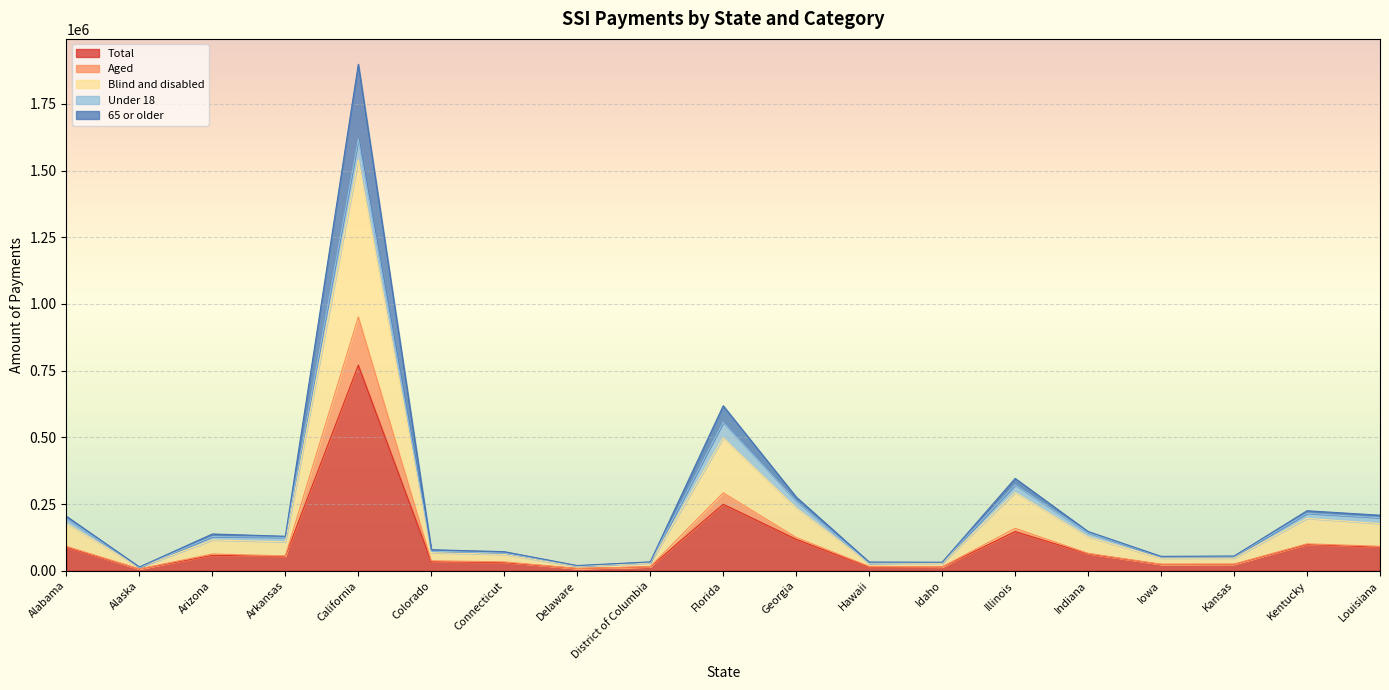

What is the label of the 8th point from the right?

Hawaii